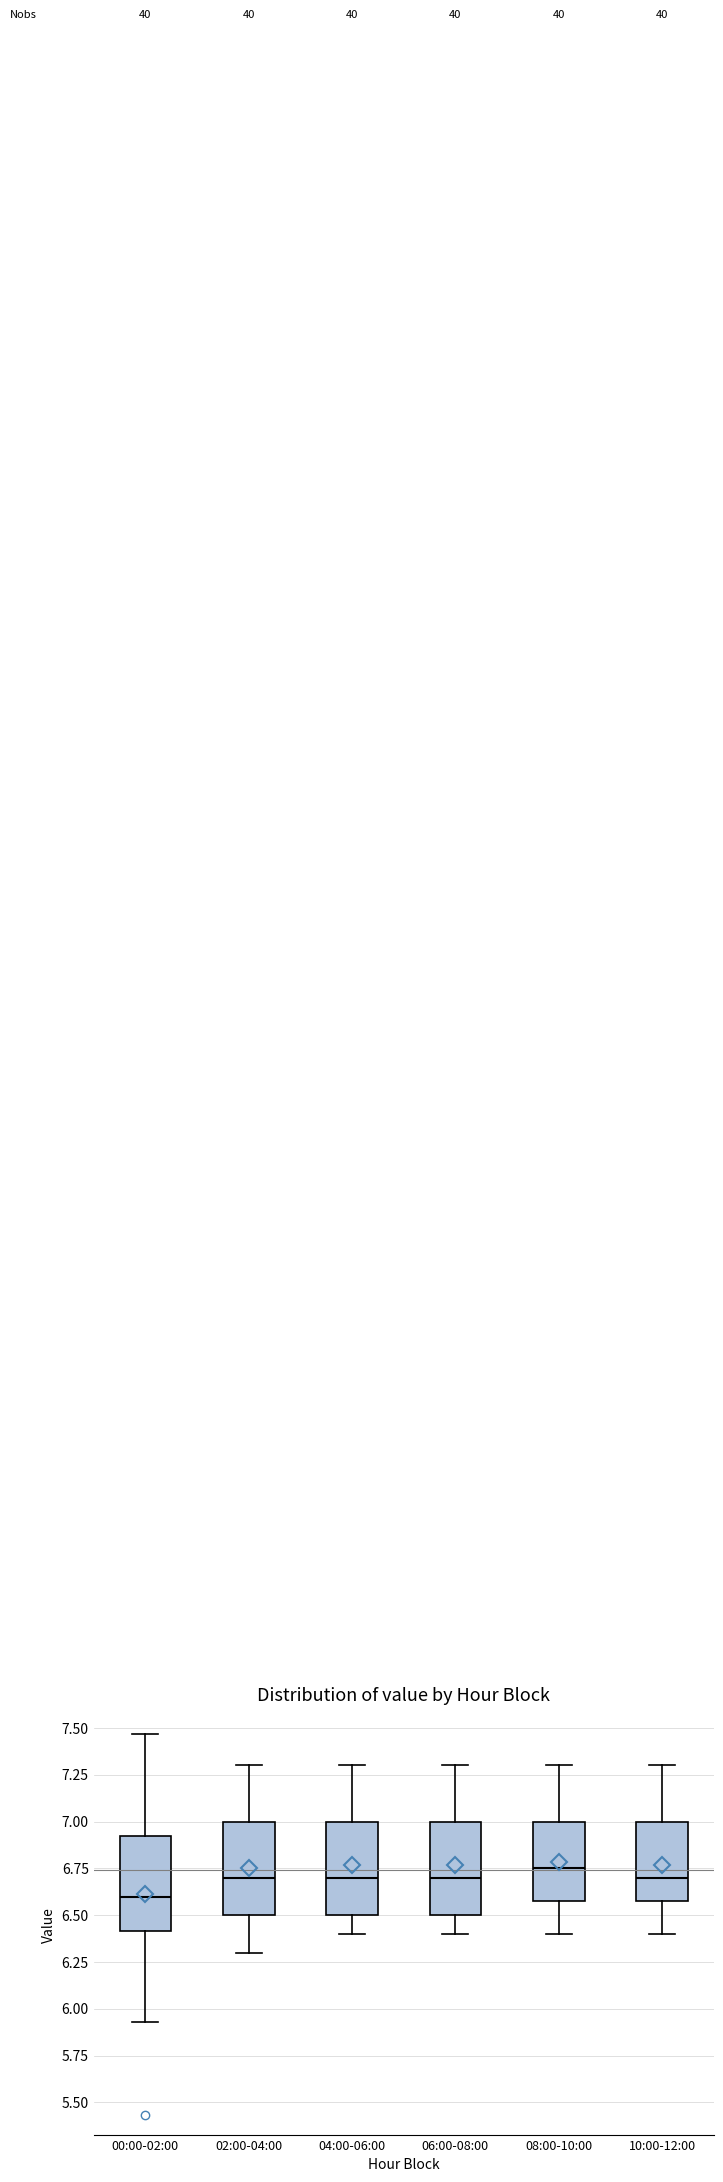

Reading left to right, transcribe this box plot: for each box, give where its median line is, the range the box spans, and where its two whiskers end, as read against the y-axis. The values are not printed on the chart, so give them approximately, as read against the axis.

00:00-02:00: median 6.60, box 6.40 to 6.95, whiskers 5.95 to 7.45
02:00-04:00: median 6.70, box 6.50 to 7.00, whiskers 6.30 to 7.30
04:00-06:00: median 6.70, box 6.50 to 7.00, whiskers 6.40 to 7.30
06:00-08:00: median 6.70, box 6.50 to 7.00, whiskers 6.40 to 7.30
08:00-10:00: median 6.75, box 6.60 to 7.00, whiskers 6.40 to 7.30
10:00-12:00: median 6.70, box 6.60 to 7.00, whiskers 6.40 to 7.30